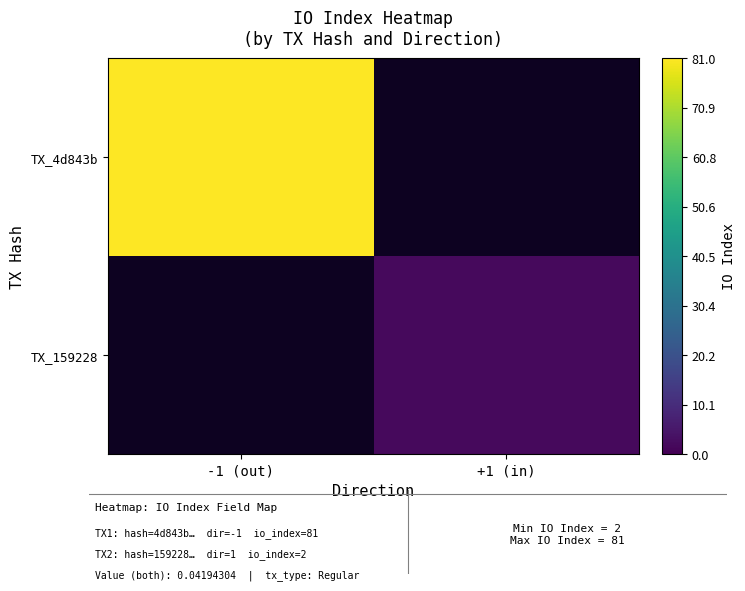

At how many categories does at least one series exceed 50?

1